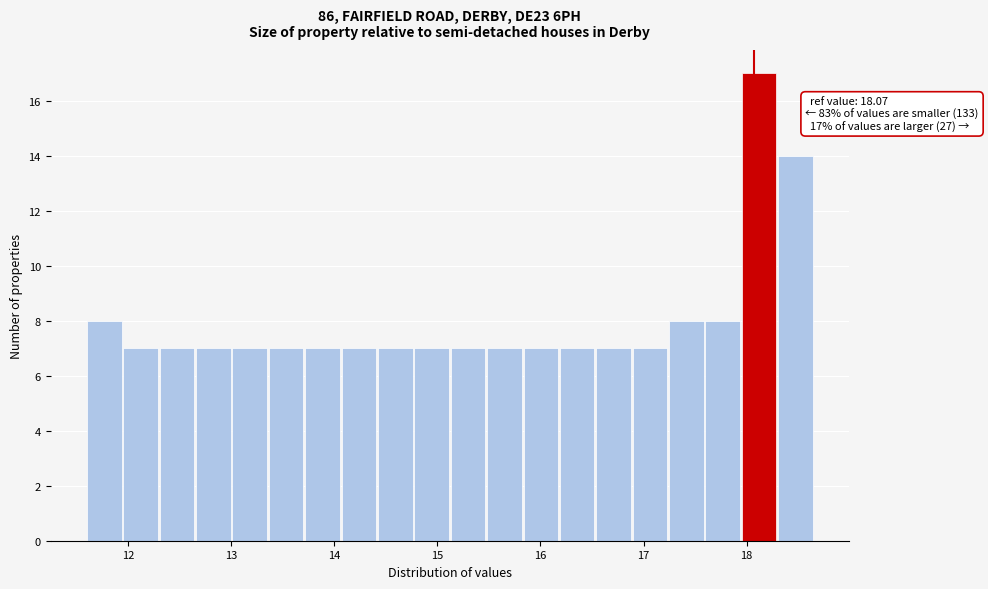

Around what value on the x-axis is the tallest bar? Give the approximate position of its centre, as read against the axis.

18.1